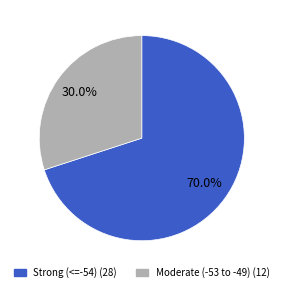

What is the largest slice in the pie chart?

Strong (<=-54) (28)